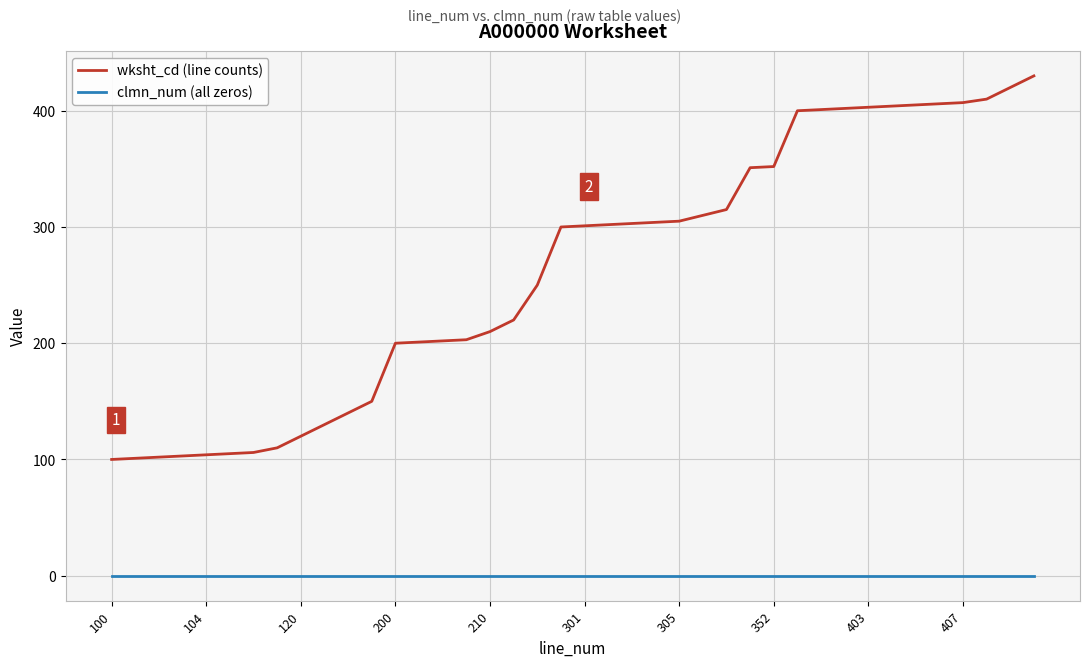

What is the greatest value displayed?

430